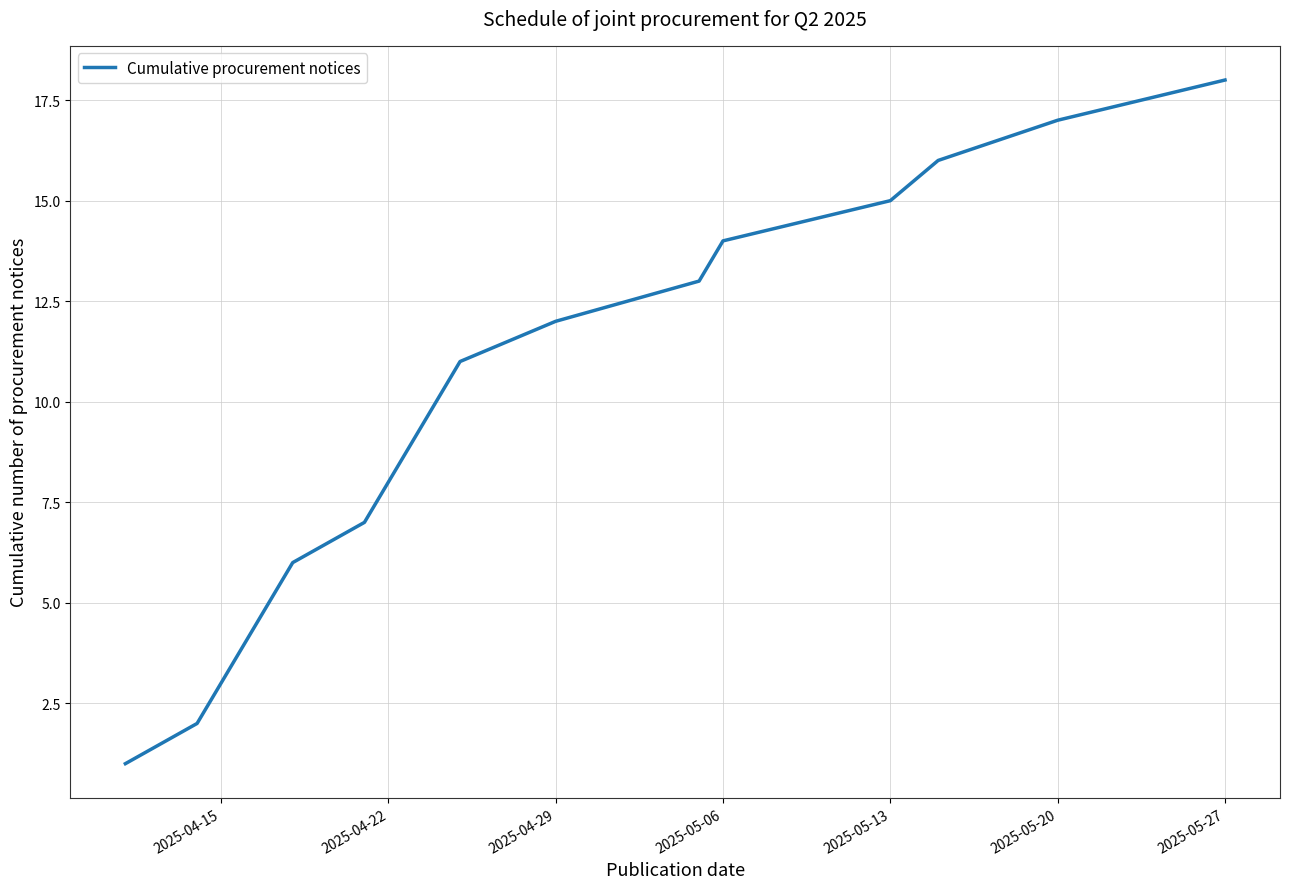

What is the difference between the maximum and minimum values?

17